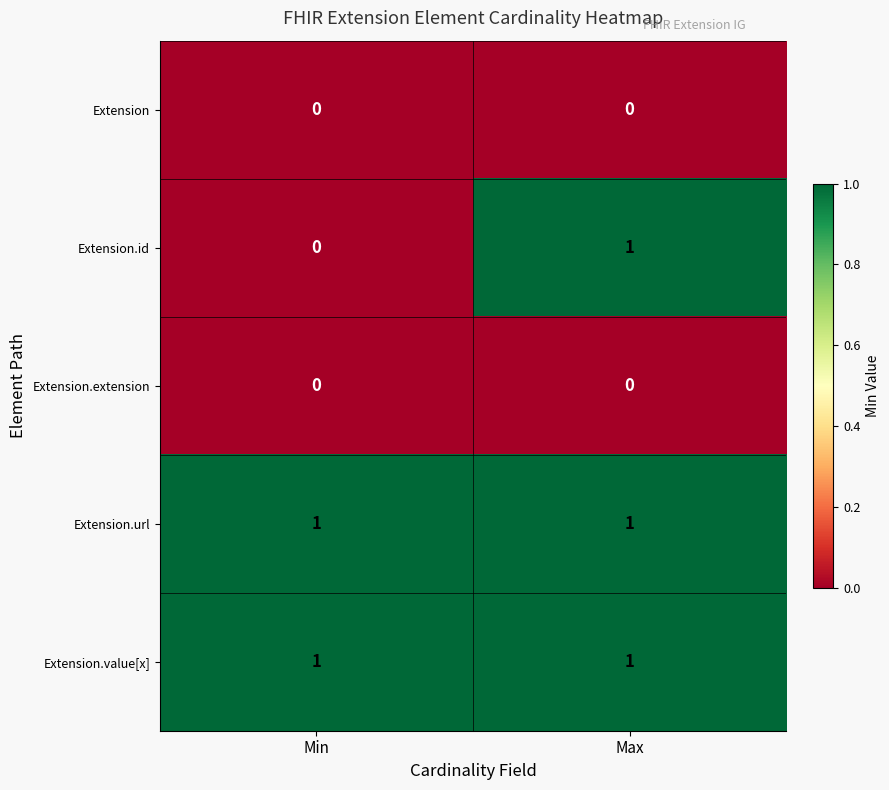

Count the number of categories in the chart.

2